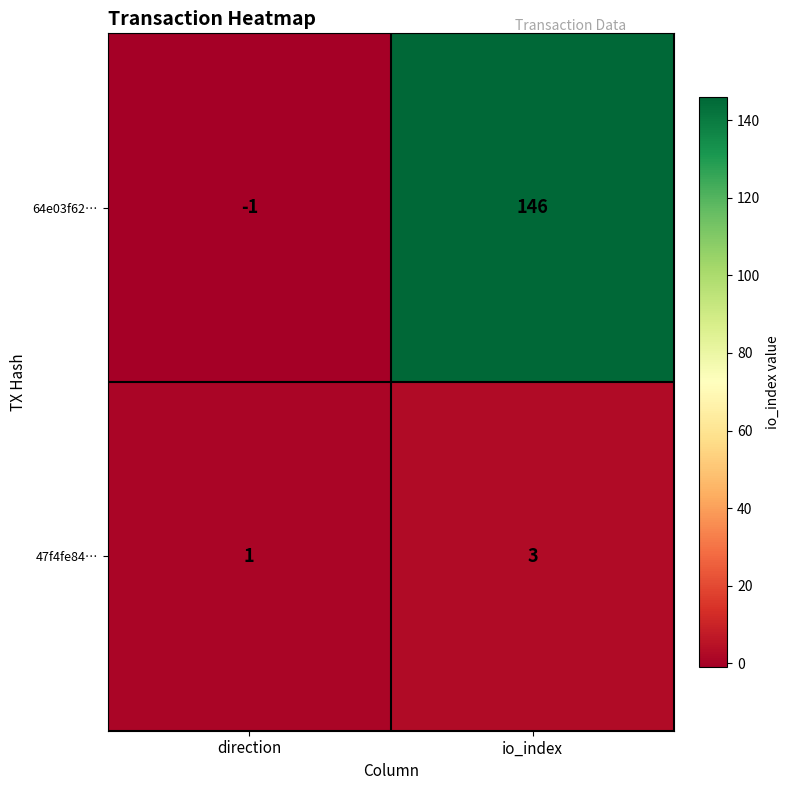

At which category does the chart reach its minimum across all series?

direction